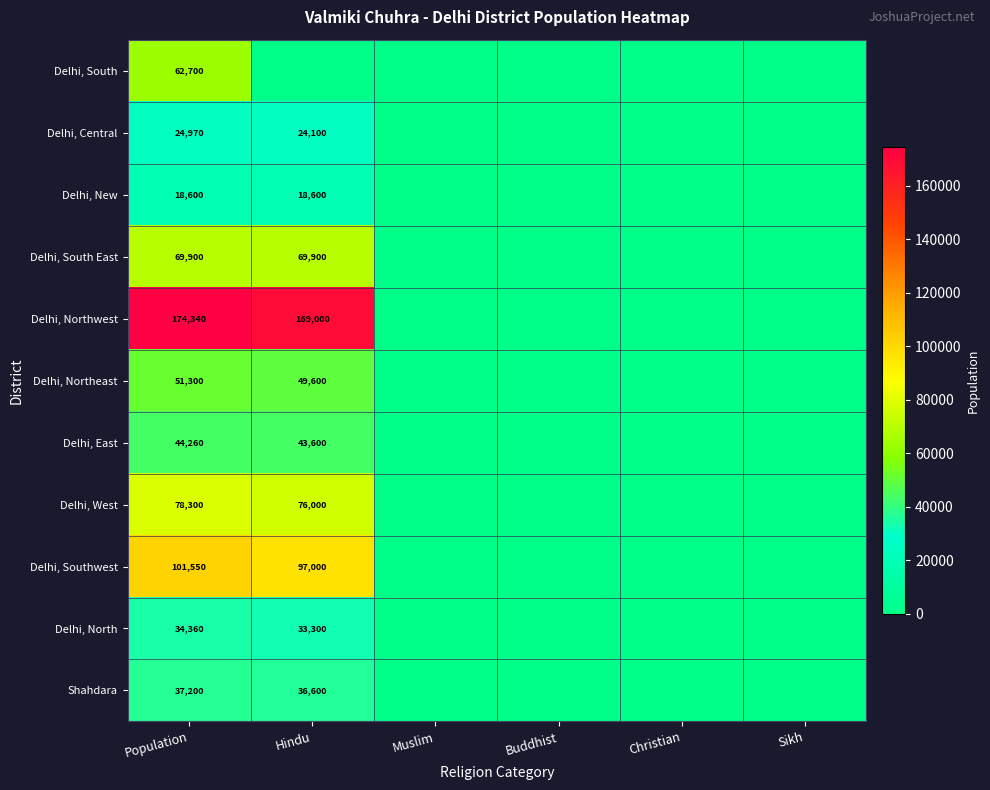

True or false: Delhi, Northeast has a value of 64646 at Hindu.

False